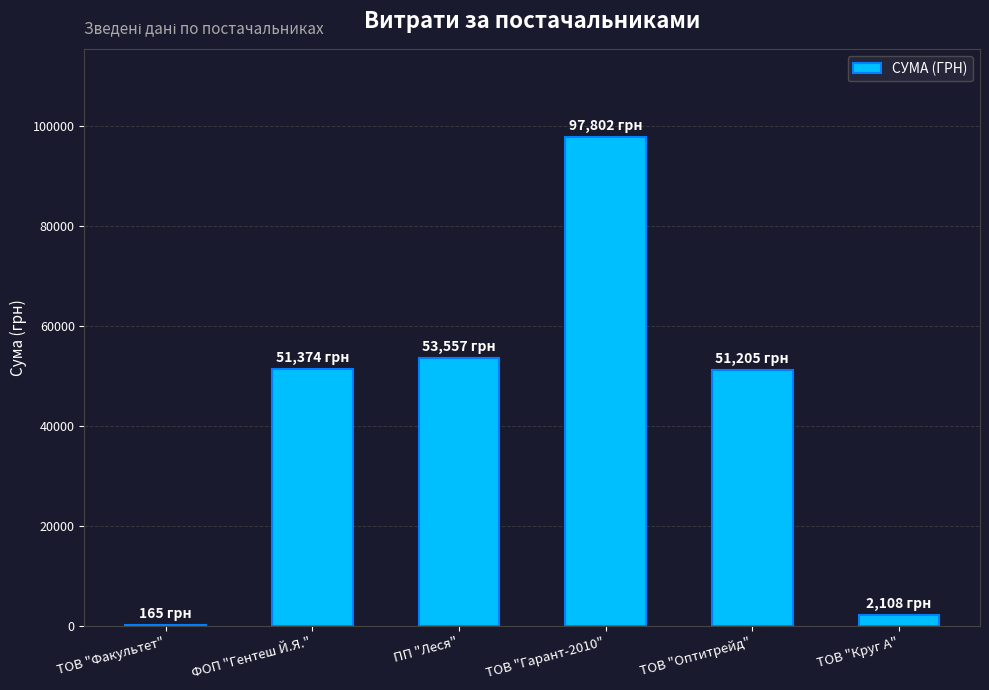

Which has a higher value, ФОП "Гентеш Й.Я." or ТОВ "Факультет"?

ФОП "Гентеш Й.Я."